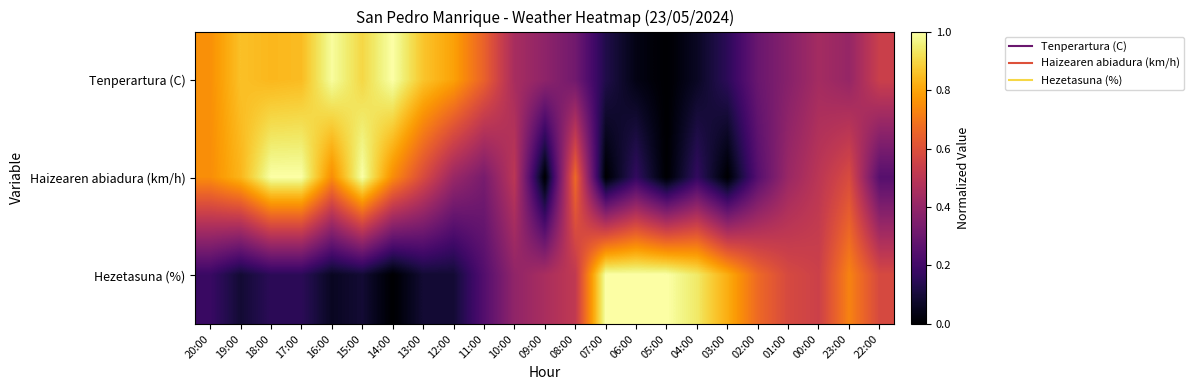

What is the total value across all series at 04:00?

1.2